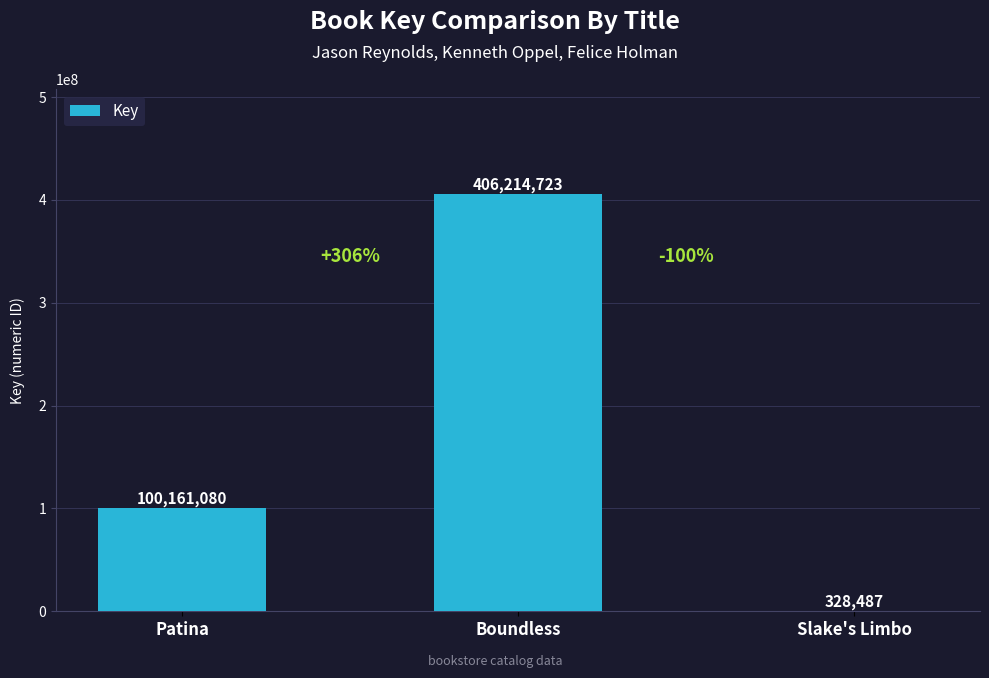

Which category has the highest value across all series?

Boundless